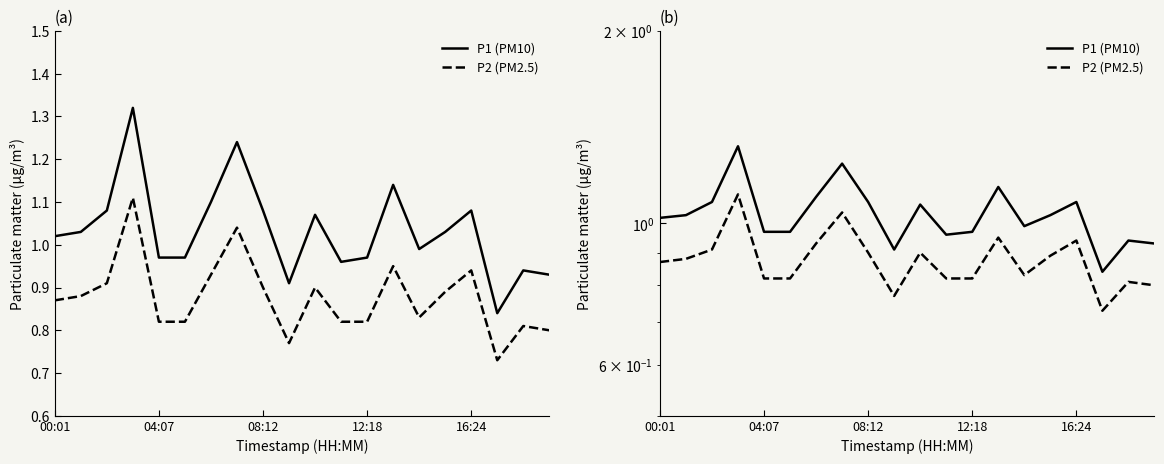

Count the number of categories in the chart.

20